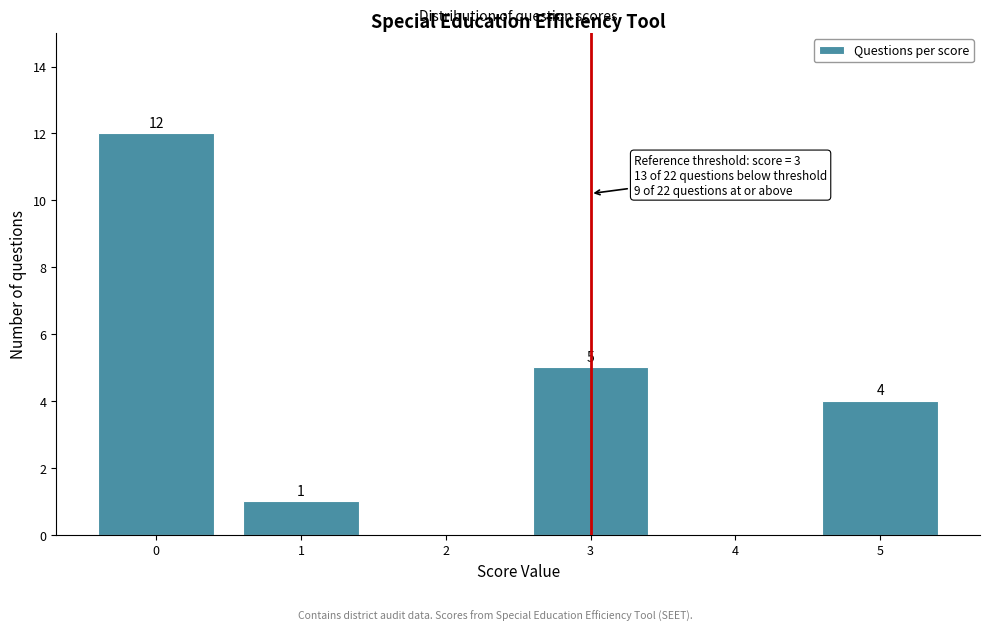

Over which range of the x-axis is the bar tallest?

-0.5 to 0.5